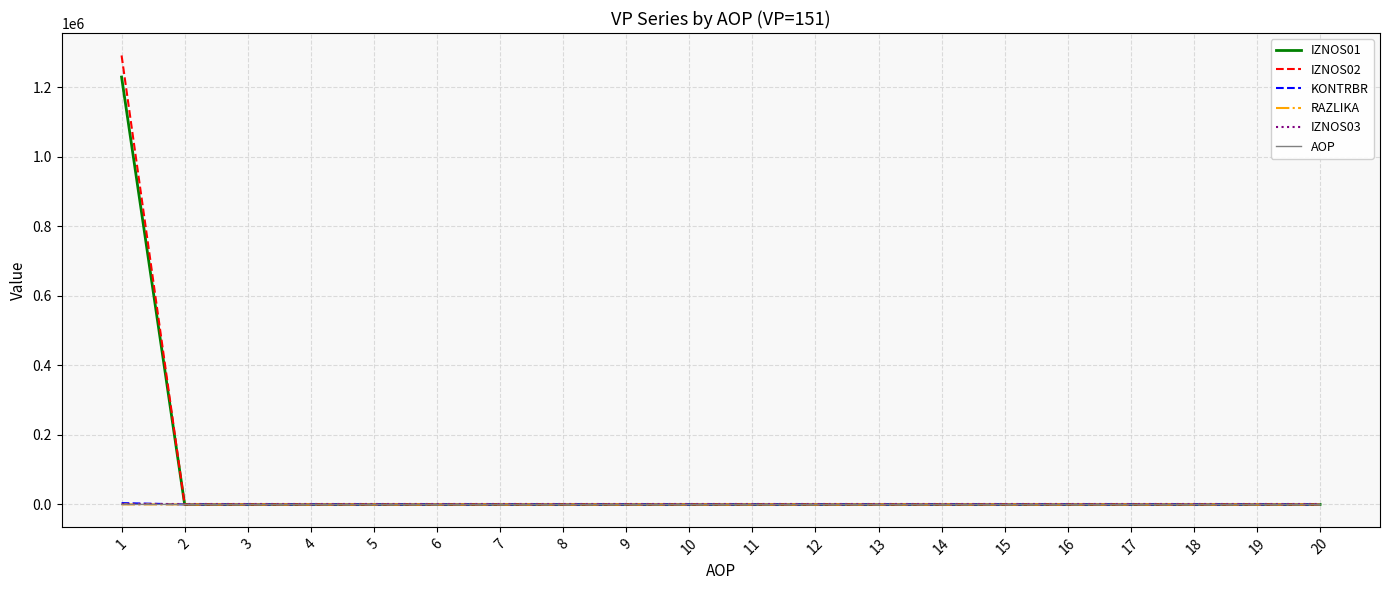

Which series has the widest spread of values?

IZNOS02